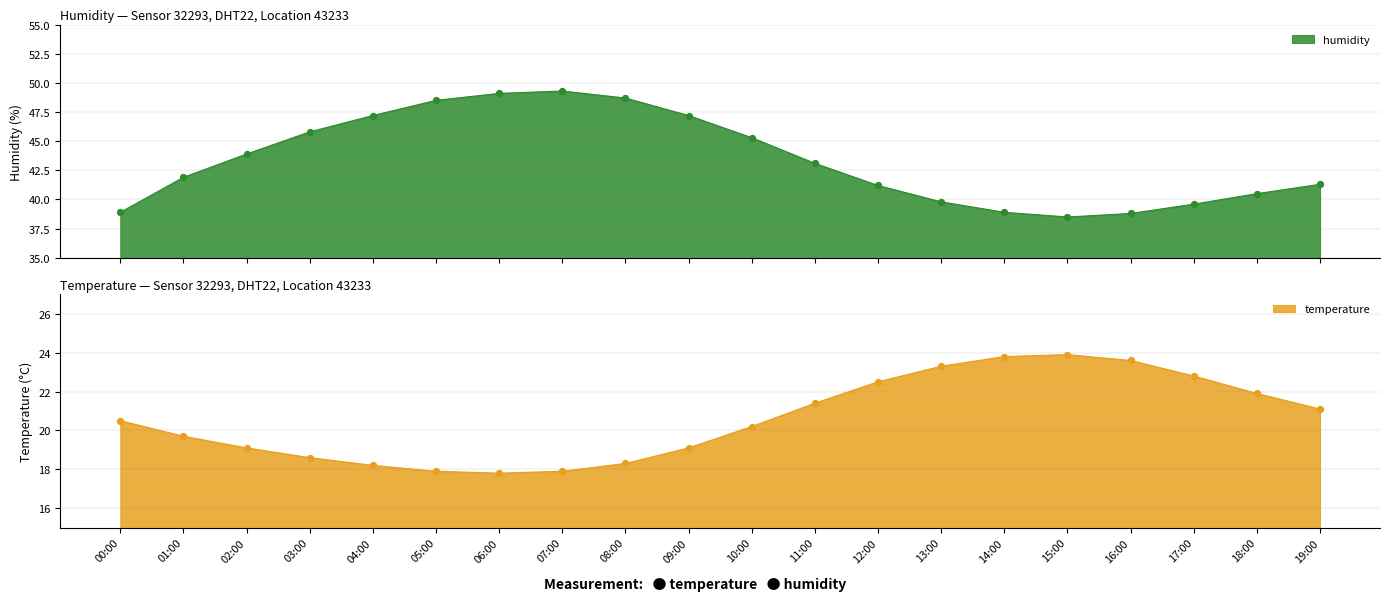

Which series has the largest total across all categories?

humidity